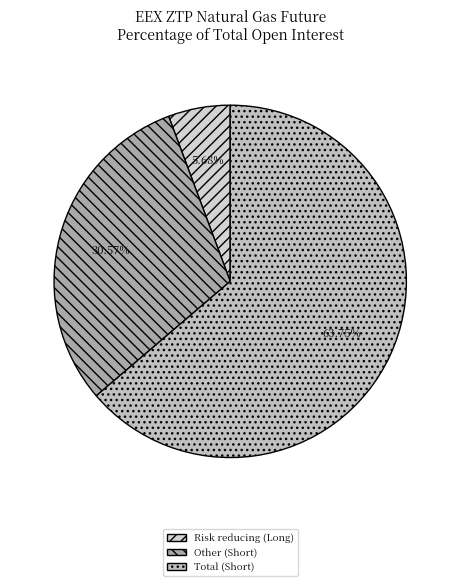

Is there a majority slice in this chart?

Yes